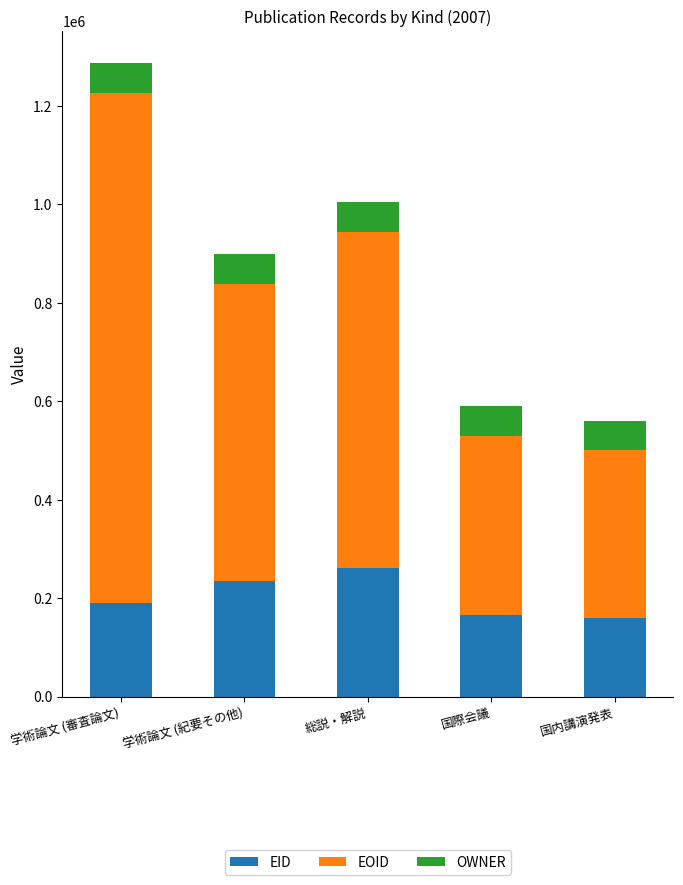

Reading left to right, transcribe the values for EID.

189233	235169	261134	166488	158588